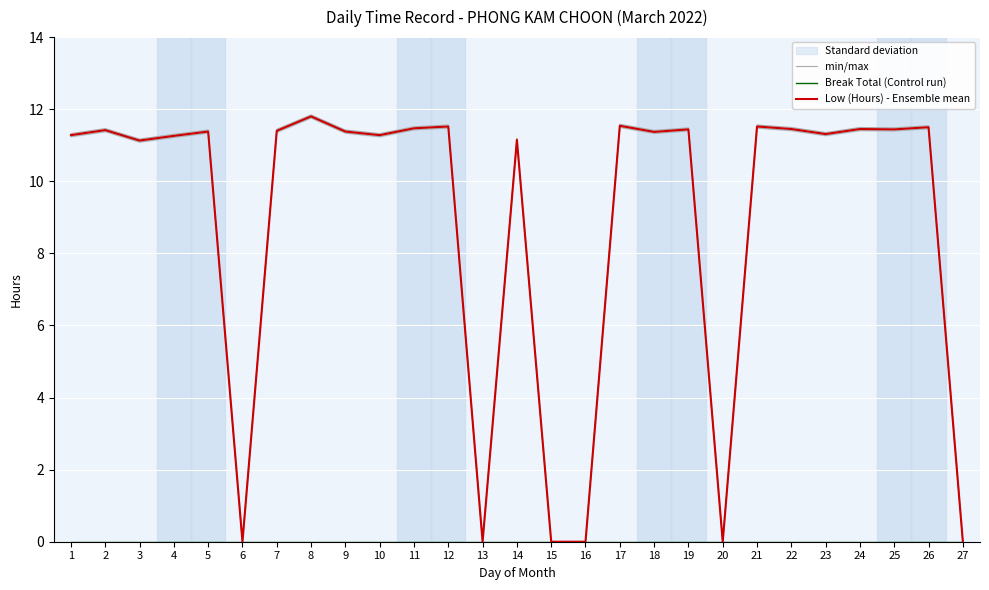

Reading left to right, list all the values displayed in this chart.

min/max: 11.3	11.5	11.2	11.3	11.4	0.0	11.4	11.8	11.4	11.3	11.5	11.6	0.0	11.2	0.0	0.0	11.6	11.4	11.5	0.0	11.6	11.5	11.4	11.5	11.5	11.5	0.0
Break Total (Control run): 0.0	0.0	0.0	0.0	0.0	0.0	0.0	0.0	0.0	0.0	0.0	0.0	0.0	0.0	0.0	0.0	0.0	0.0	0.0	0.0	0.0	0.0	0.0	0.0	0.0	0.0	0.0
Low (Hours) - Ensemble mean: 11.3	11.4	11.1	11.3	11.4	0.0	11.4	11.8	11.4	11.3	11.5	11.5	0.0	11.2	0.0	0.0	11.5	11.4	11.4	0.0	11.5	11.4	11.3	11.4	11.4	11.5	0.0